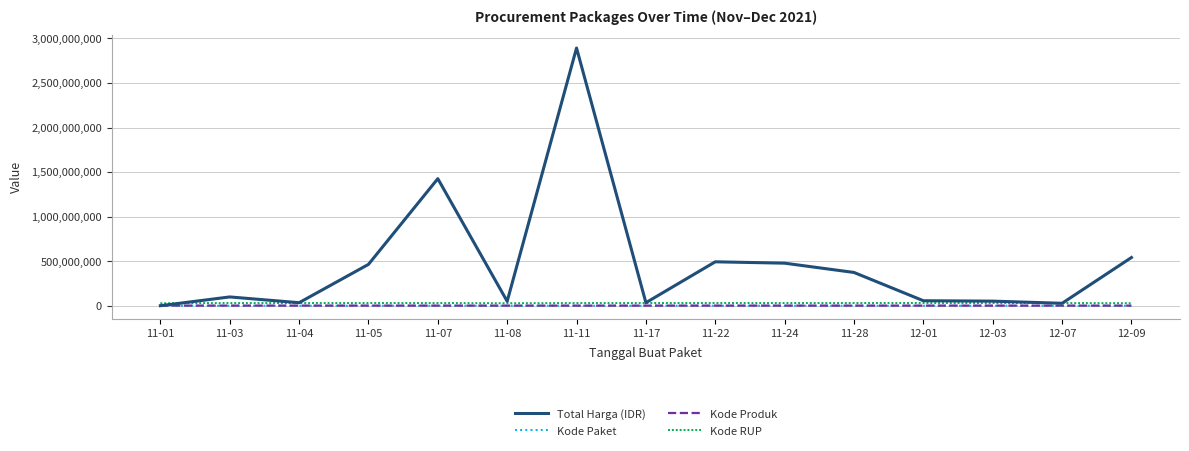

What is the difference between the second highest and minimum values in the Kode RUP series?

2464971